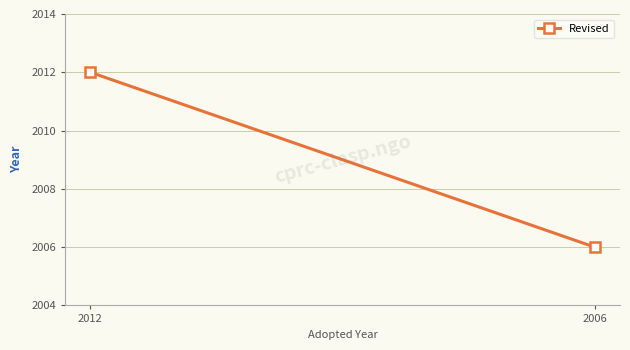

Count the number of data series in this chart.

1